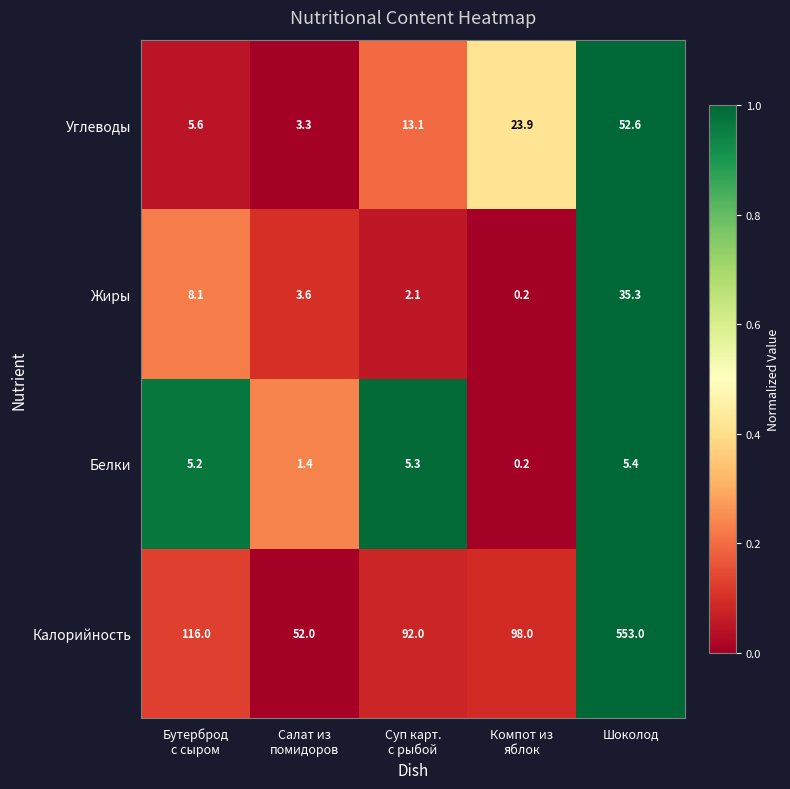

Count the number of data series in this chart.

4